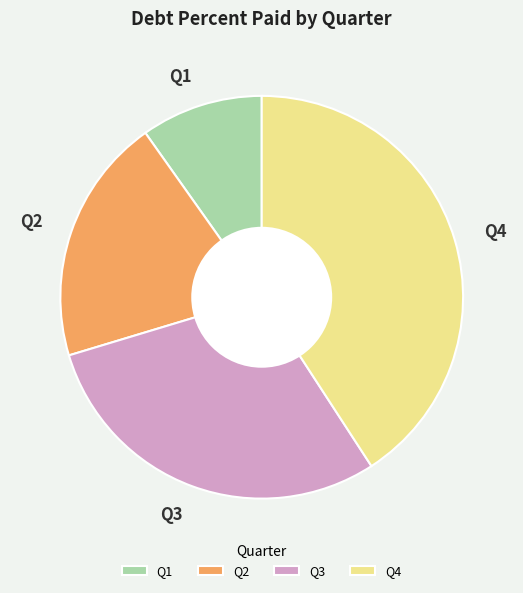

The Q4 slice represents 41% of the pie. True or false?

True